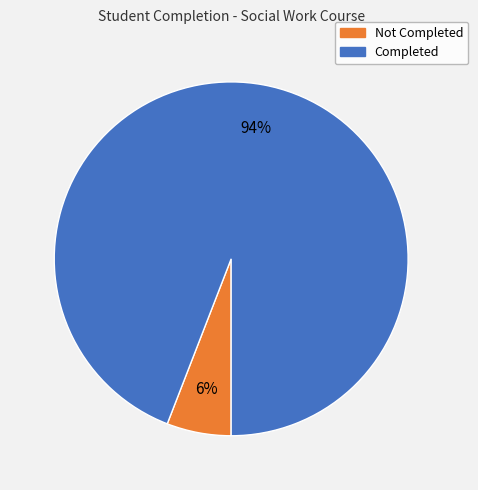

Combined, do Not Completed and Completed account for over 50%?

Yes